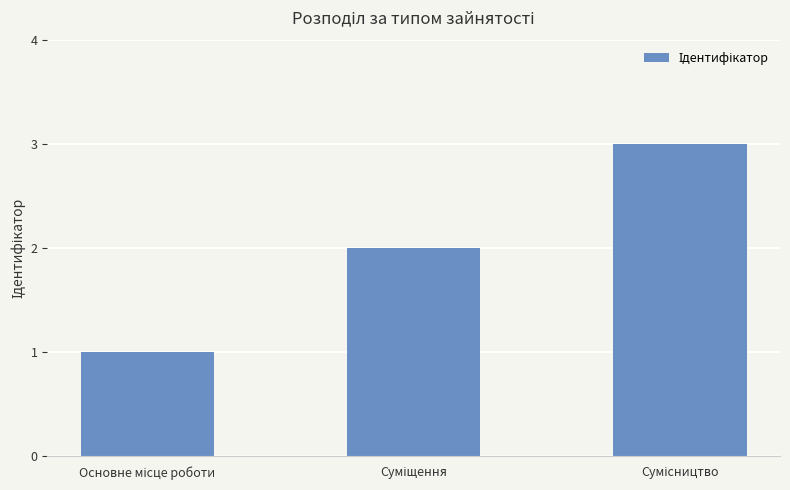

What is the maximum value shown in the chart?

3